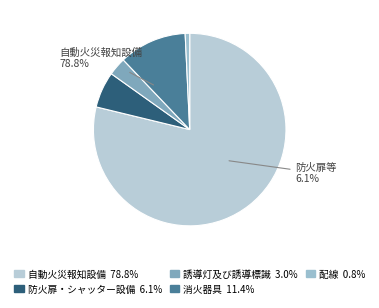

What is the largest slice in the pie chart?

自動火災報知設備